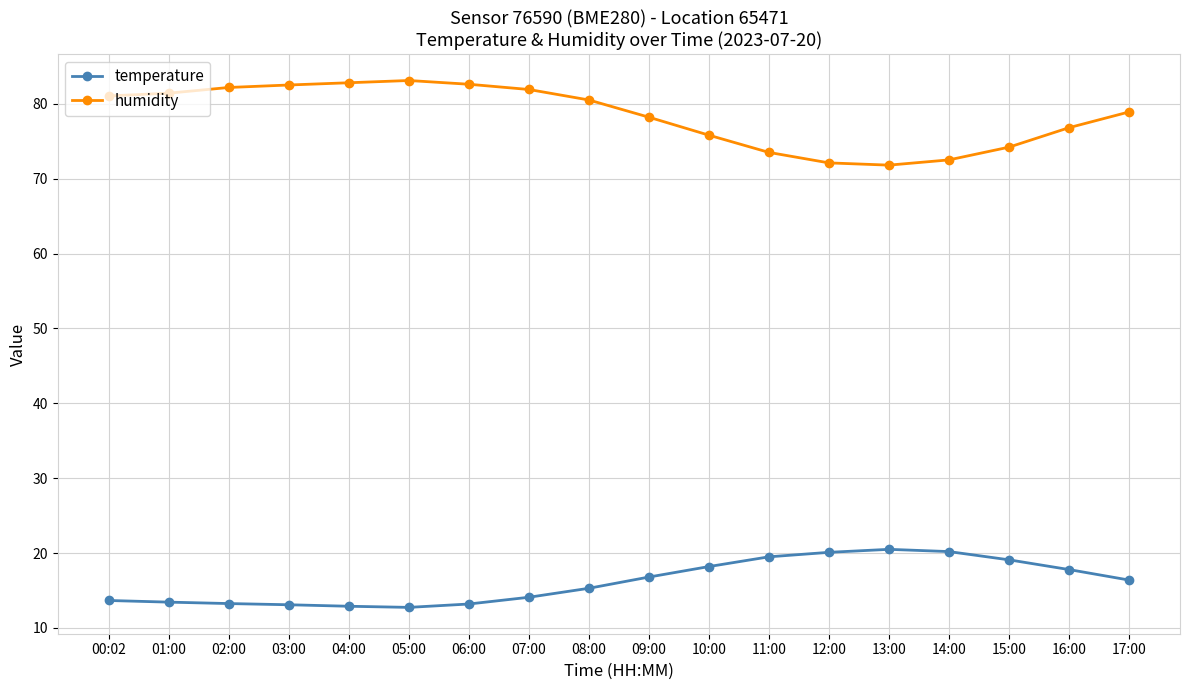

The temperature series shows 21.9 at 06:00. True or false?

False